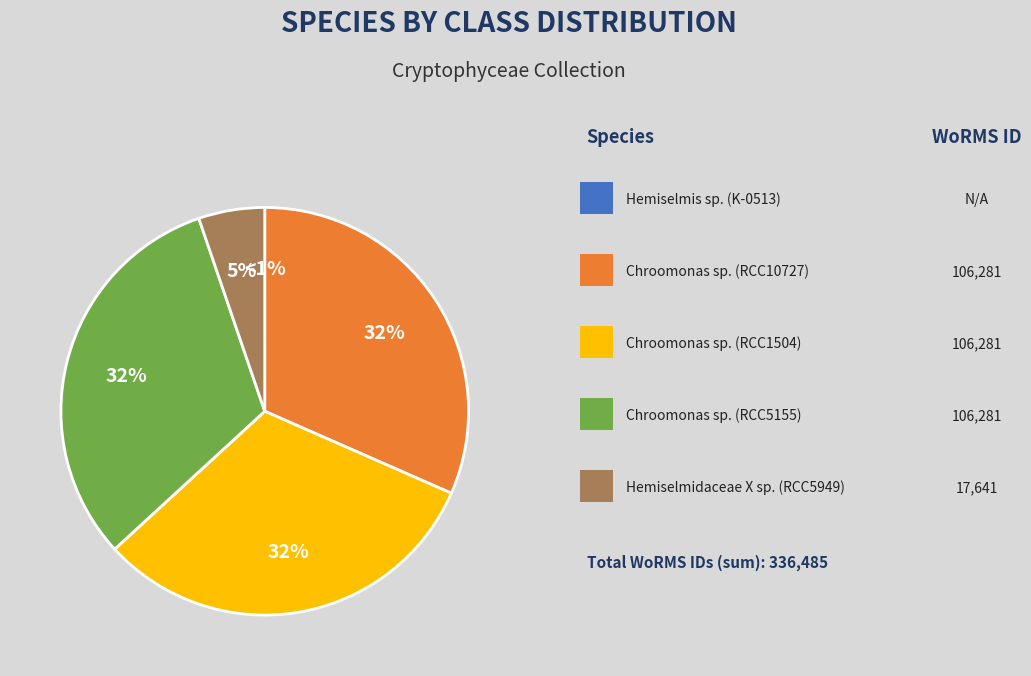

How many segments does this pie chart have?

5